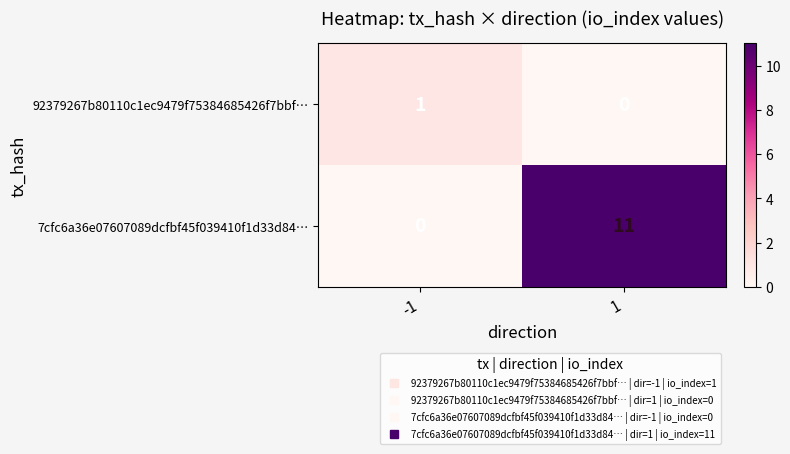

Reading right to left, transcribe all the data shown in this chart.

92379267b80110c1ec9479f75384685426f7bbf…: 0	1
7cfc6a36e07607089dcfbf45f039410f1d33d84…: 11	0